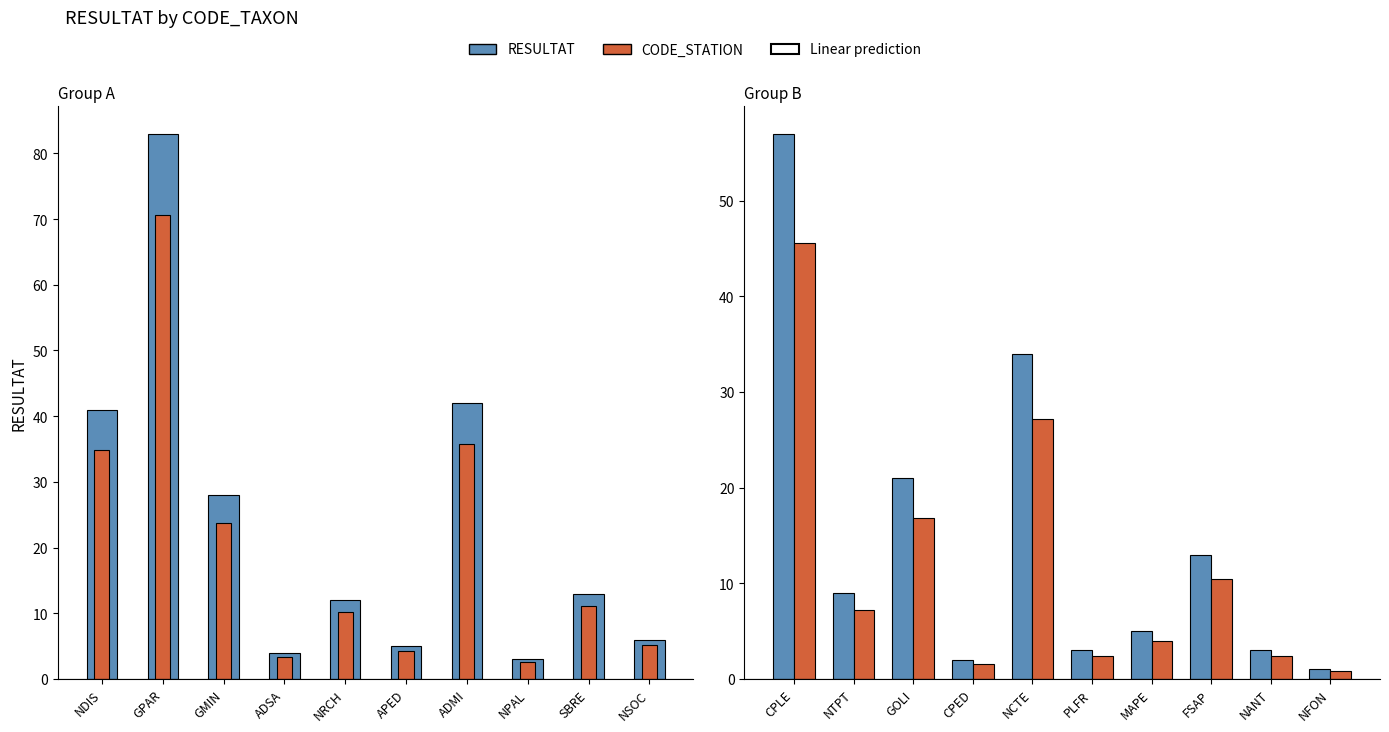

What is the minimum value shown in the chart?

0.8